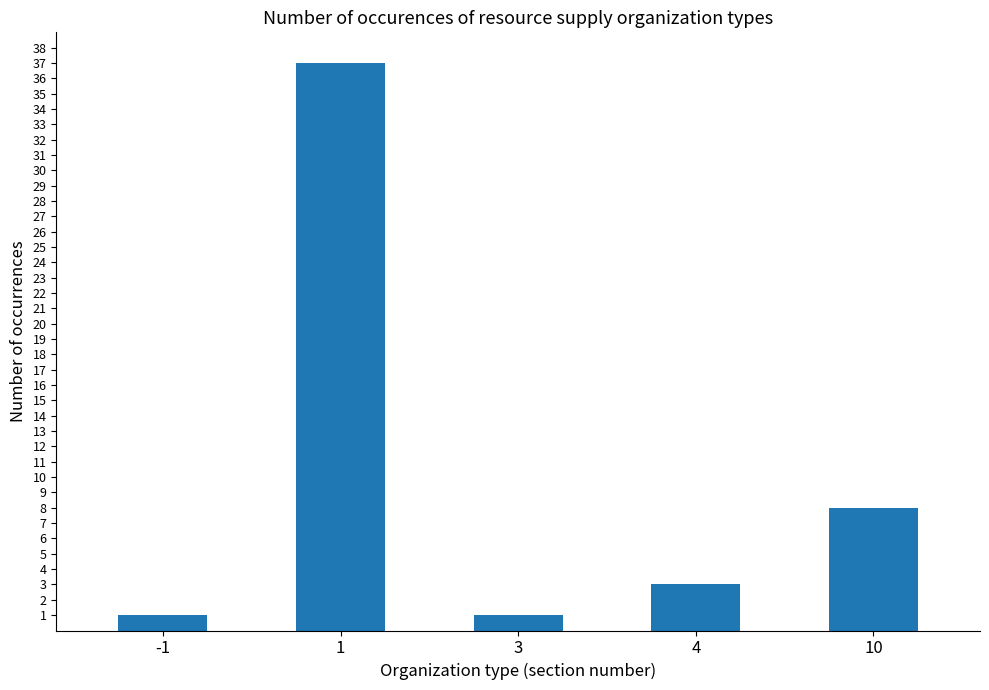

The chart shows a value of 1 at -1. True or false?

True